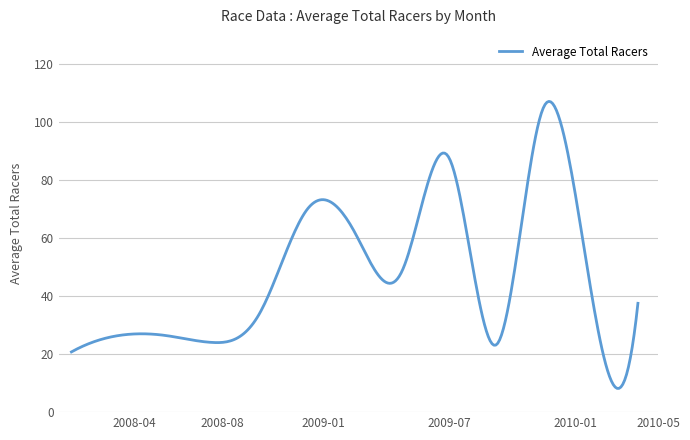

What is the greatest value displayed?

107.1